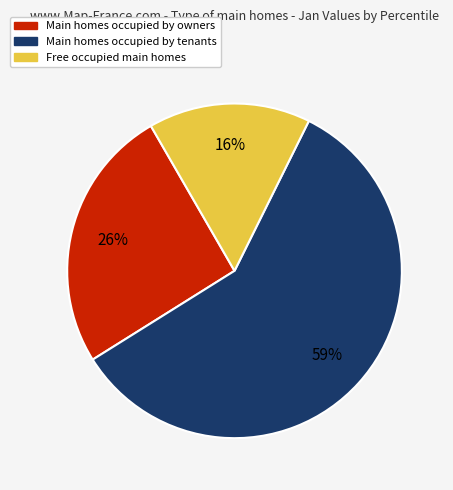

Is there any slice that represents more than half of the pie?

Yes